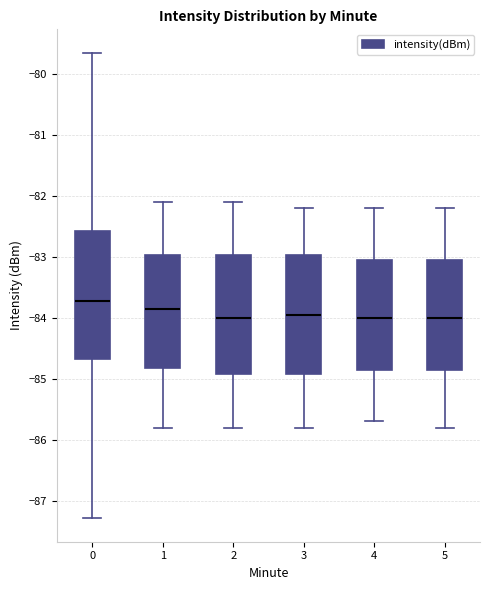

Where does the lower whisker of the box at x = 5 end on the y-axis? The values are not printed on the chart, so give them approximately, as read against the axis.

-85.8